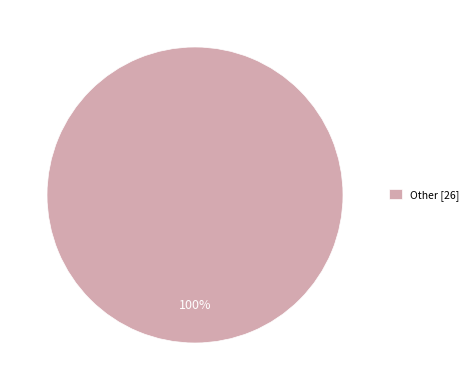

Is it true that Other [26] is 89% of the pie?

False